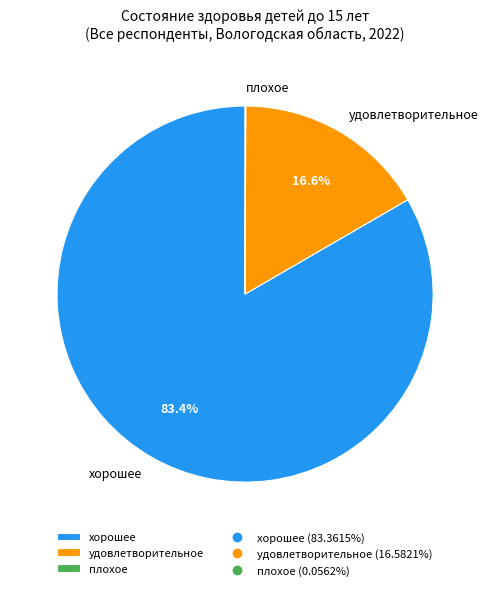

Is there a majority slice in this chart?

Yes